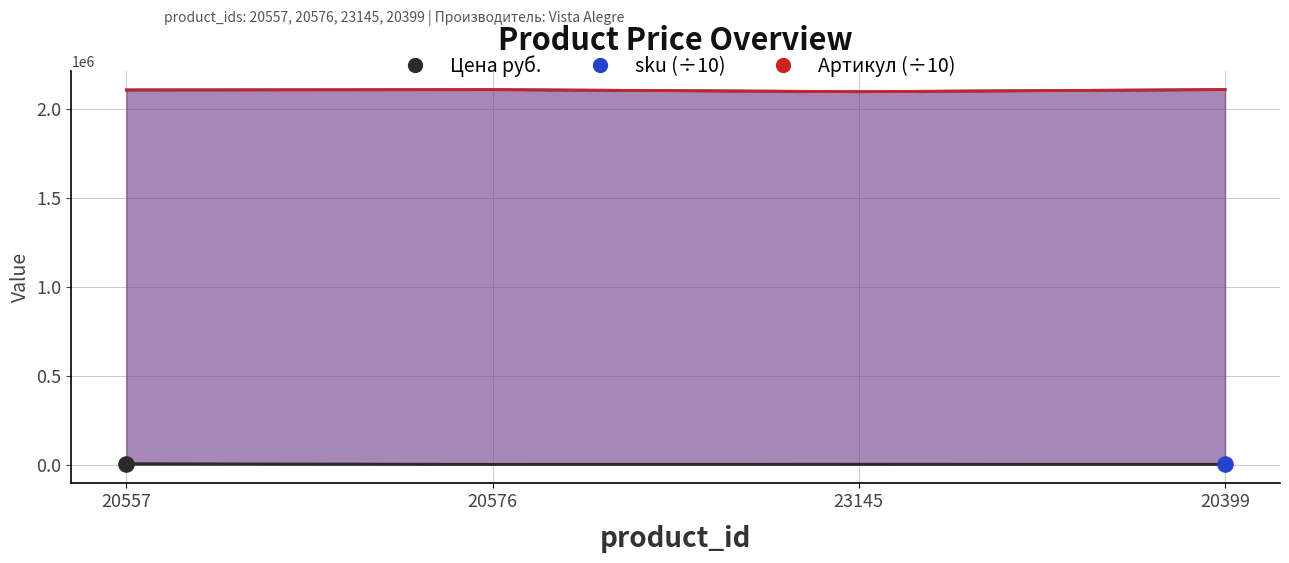

Which series contains the highest Y value?

sku